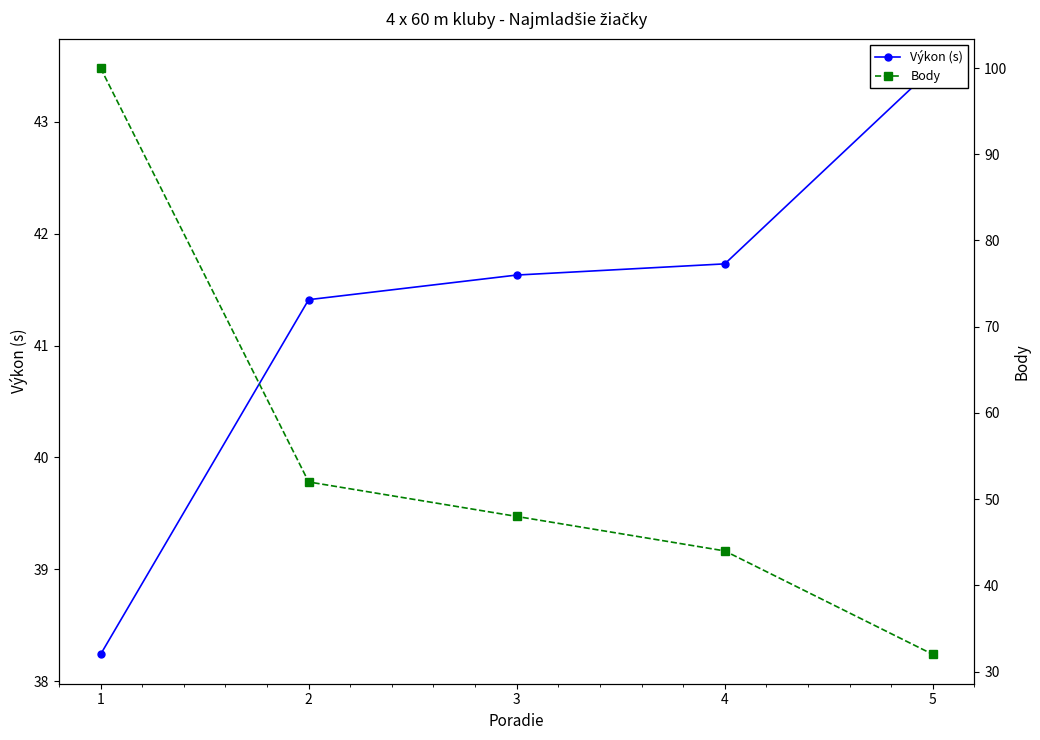

How many lines are shown in the chart?

2